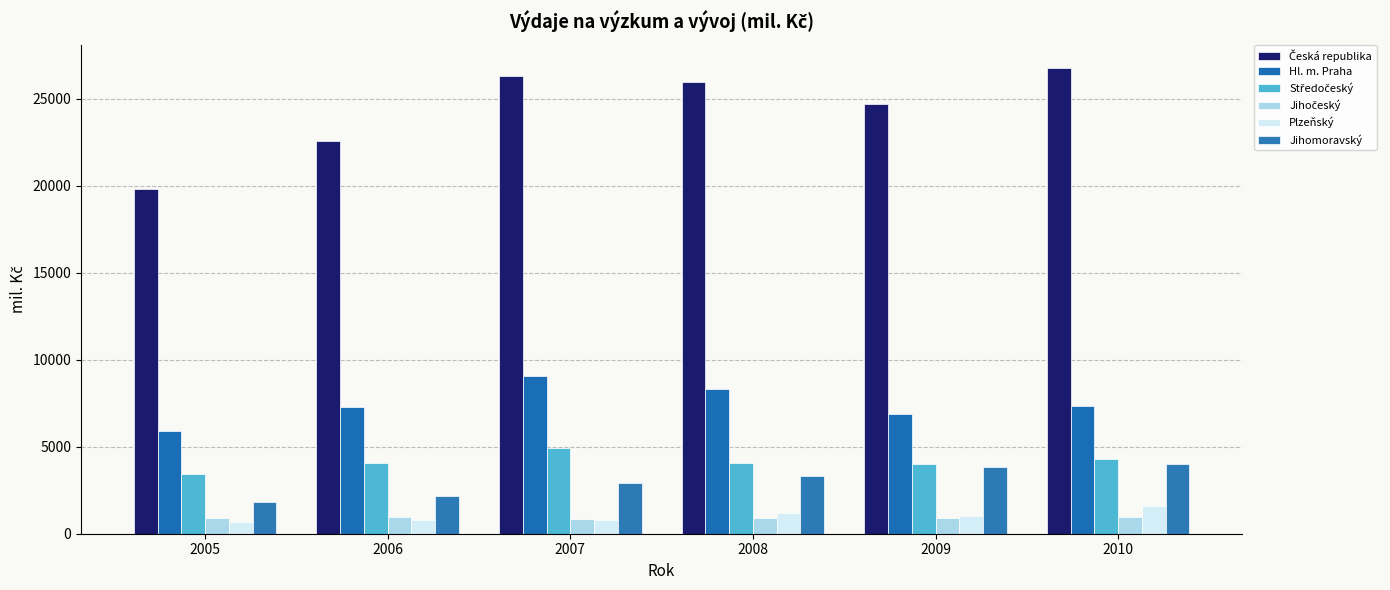

Is it true that Hl. m. Praha equals 6873.6 at 2009?

True